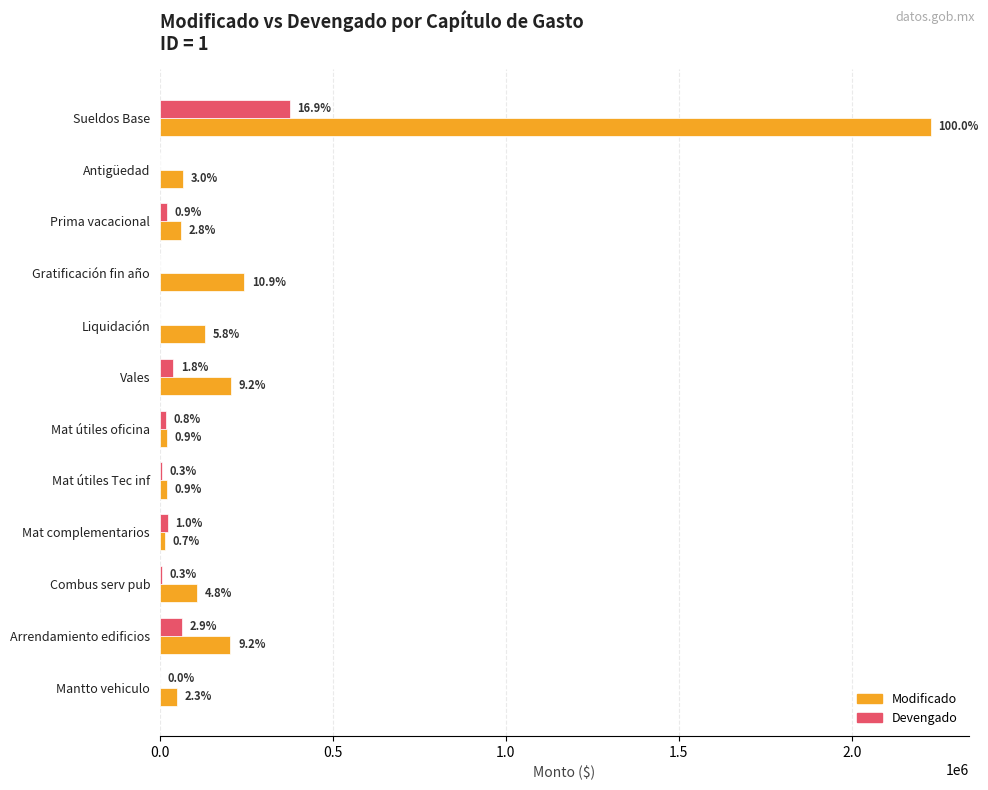

What is the value of the Devengado bar at the 10th from the left?

6316.4